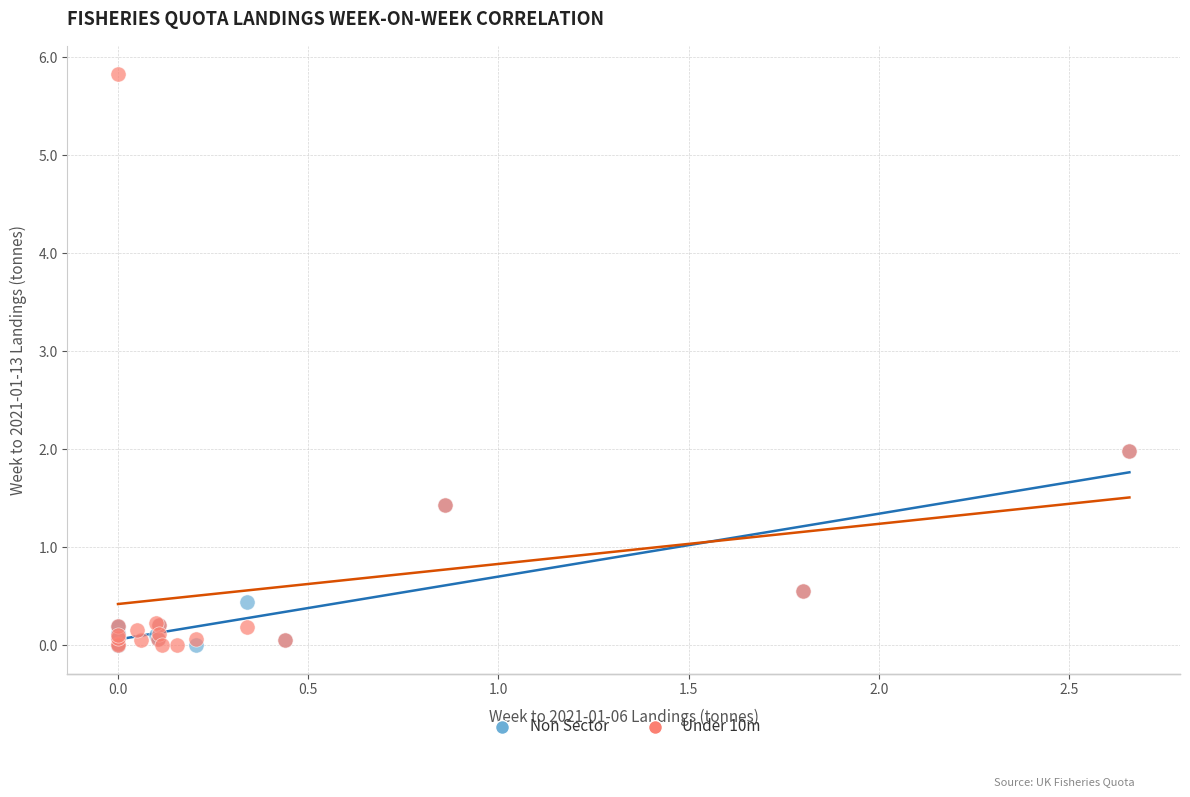

Which series reaches the maximum Y coordinate?

Under 10m